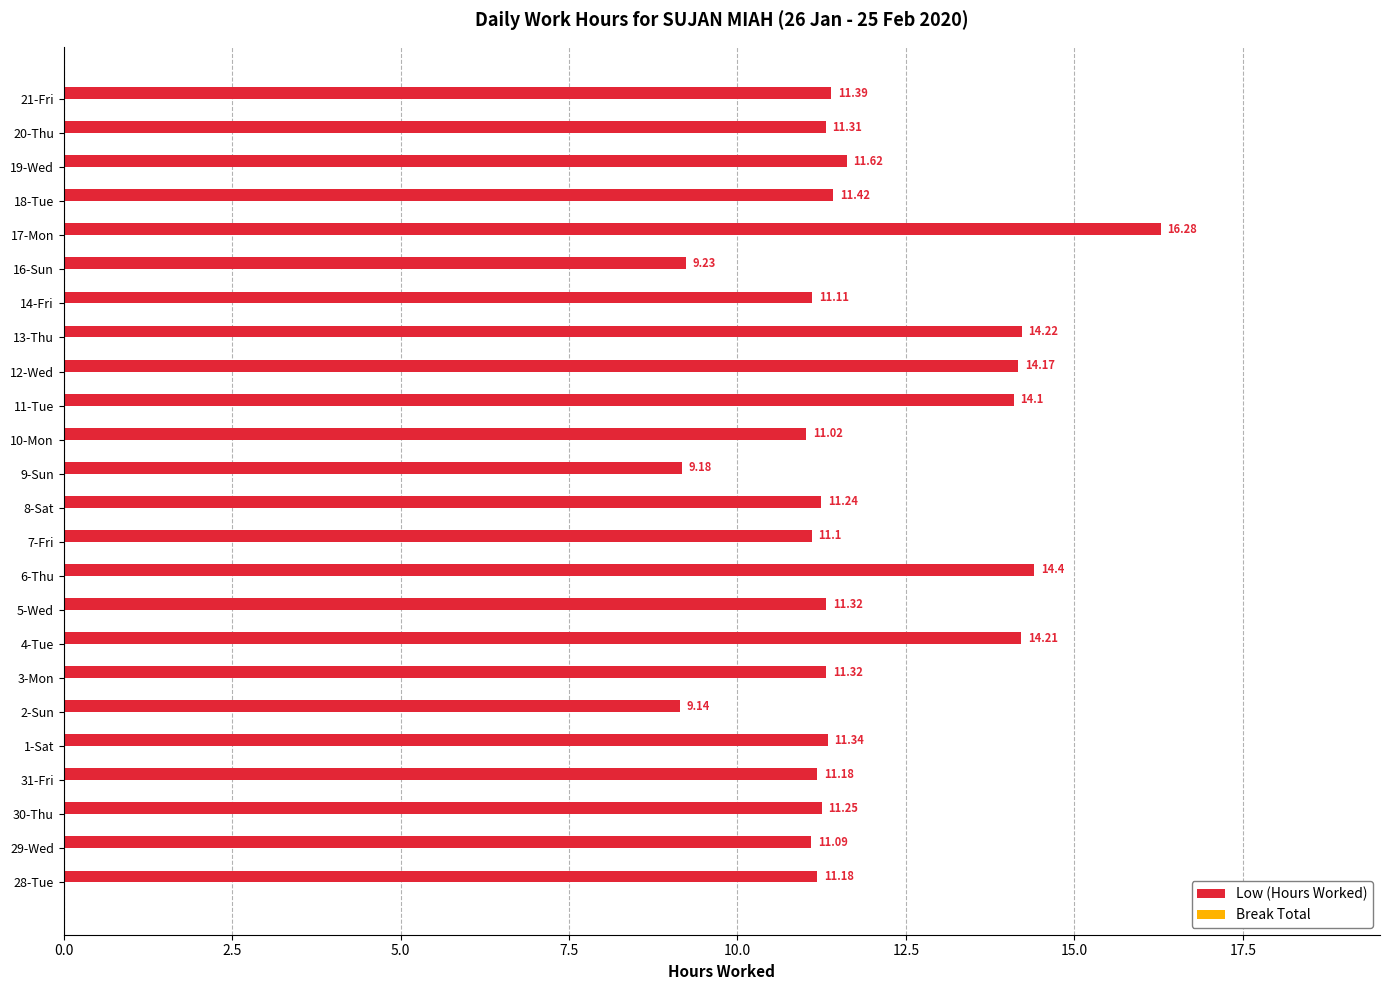

What is the ratio of the value at 9-Sun to the value at 21-Fri?

0.8